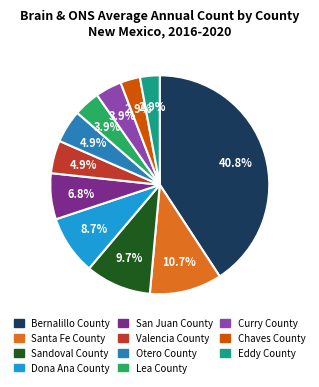

What is the largest slice in the pie chart?

Bernalillo County